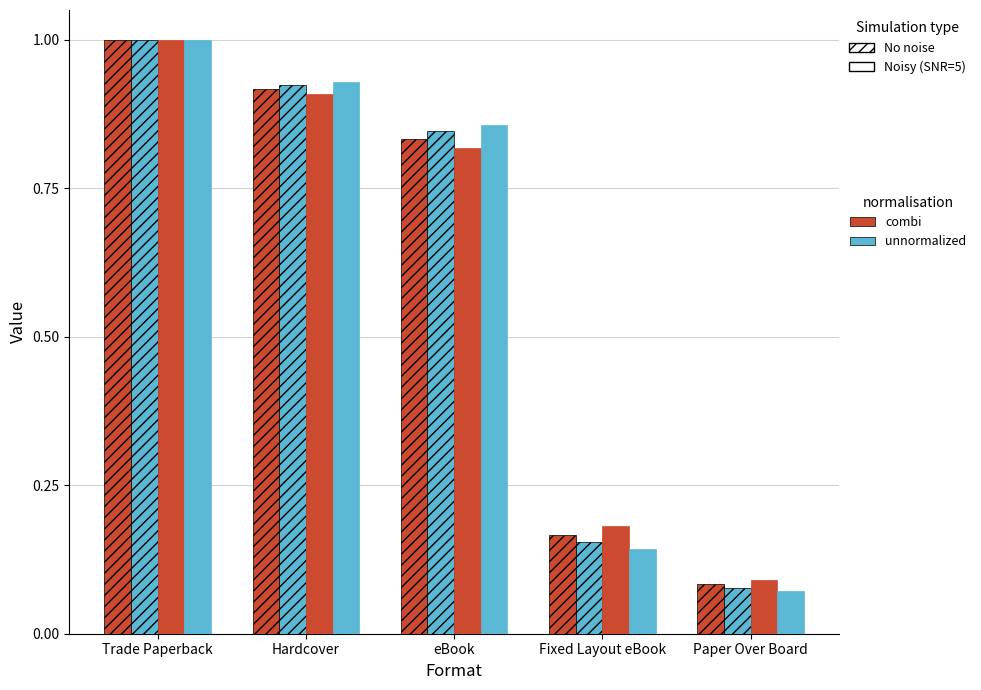

The value of Noisy / combi at Fixed Layout eBook is 0.2. True or false?

True